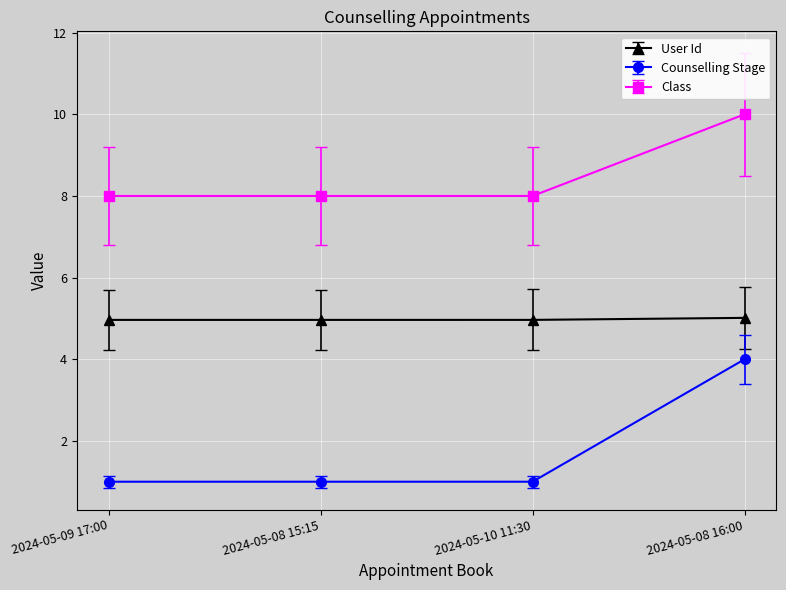

What is the highest value of the User Id series?

5.0